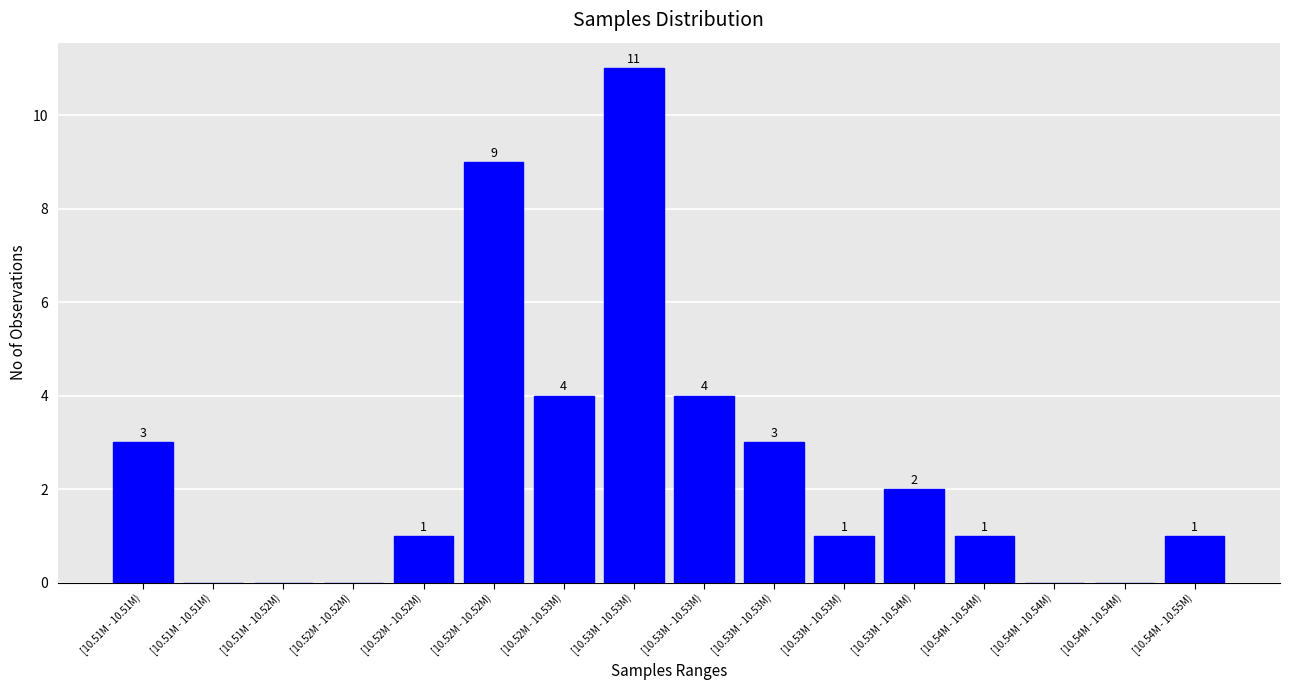

How many positive values are there?

11